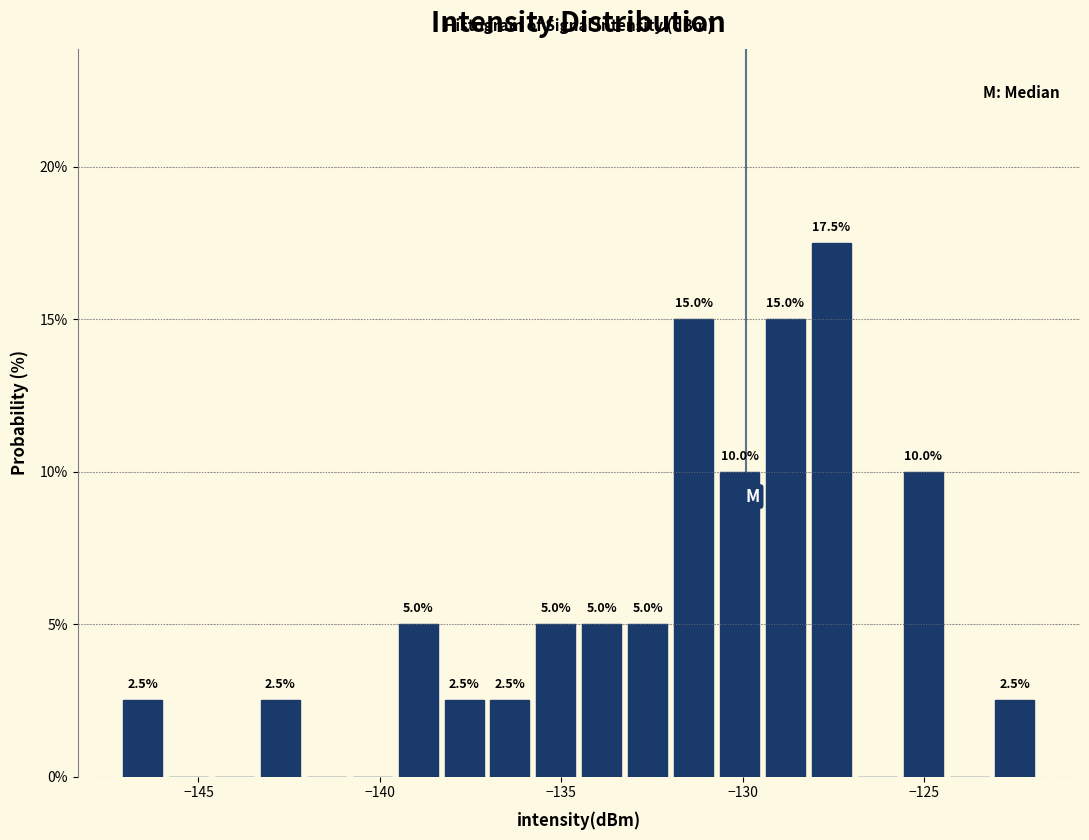

Read against the x-axis, roughly where is the centre of the tallest bar?

-127.5